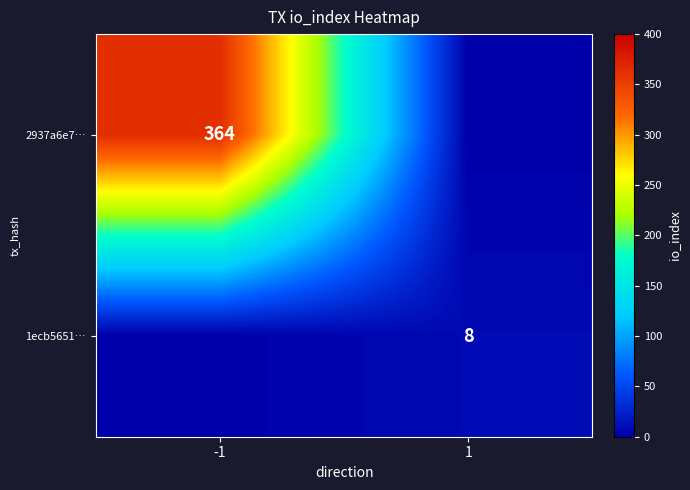

What is the spread (max minus min) of values at -1?

364